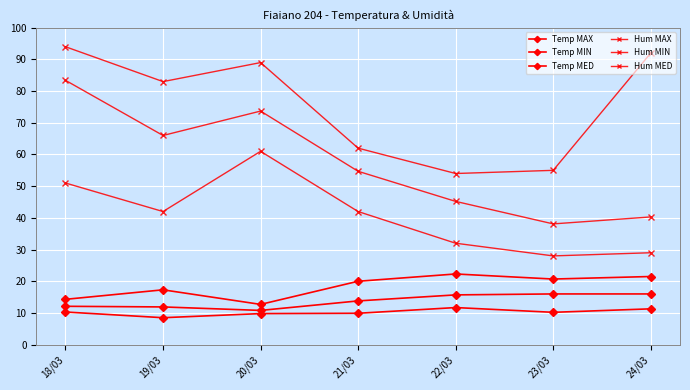

At which label does Temp MIN reach its minimum?

19/03